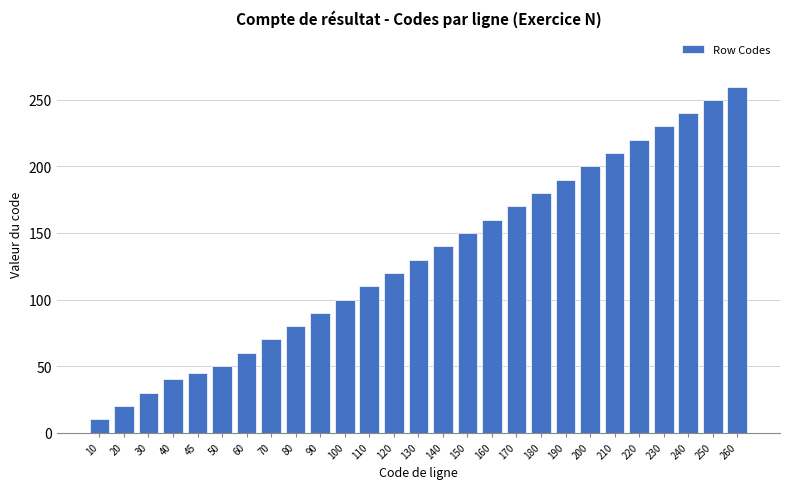

Reading left to right, extract all data points from this chart.

10=10	20=20	30=30	40=40	45=45	50=50	60=60	70=70	80=80	90=90	100=100	110=110	120=120	130=130	140=140	150=150	160=160	170=170	180=180	190=190	200=200	210=210	220=220	230=230	240=240	250=250	260=260